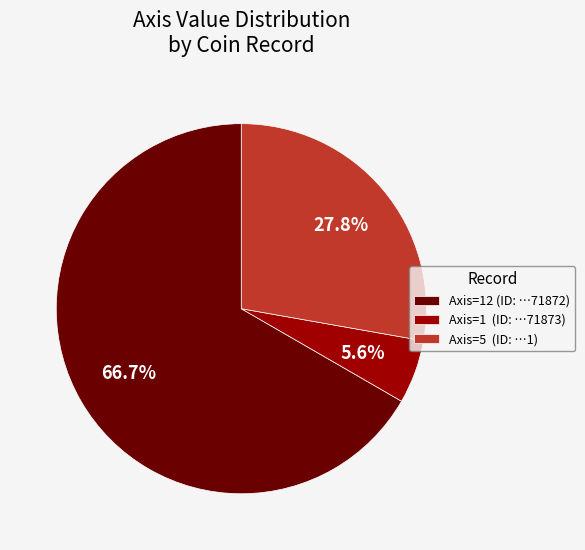

To the nearest percent, what is the difference between the largest and smallest slice percentages?

61%